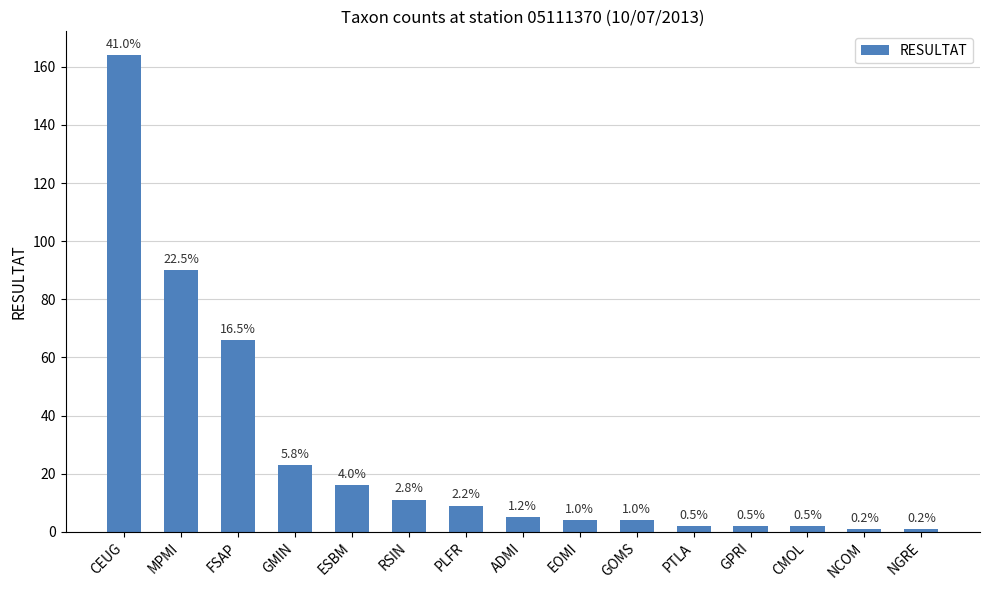

At which label is the value closest to 82?

MPMI